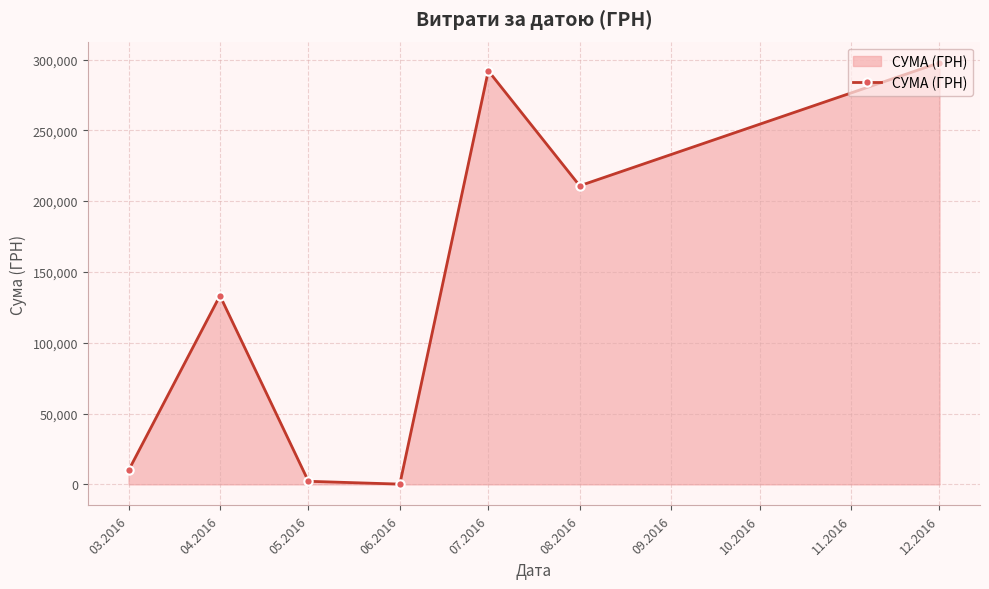

Which category has the highest value across all series?

12.2016